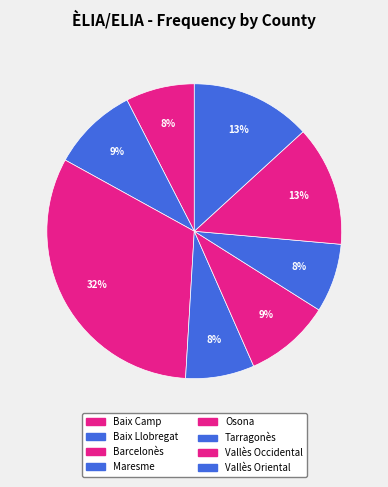

Approximately how many times larger is the value at Maresme compared to Osona?

0.8